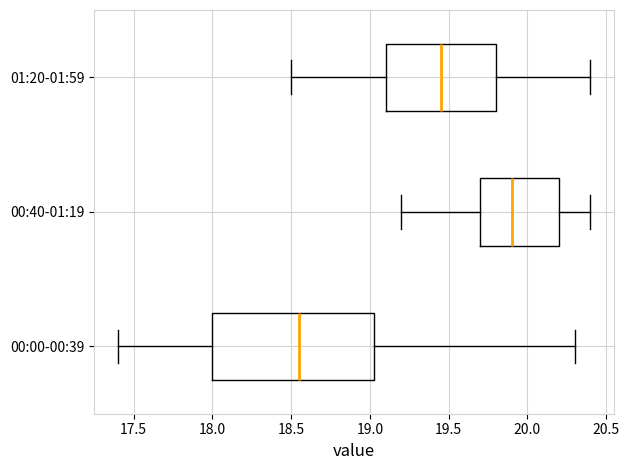

Reading bottom to top, read every box against the x-axis: the position of its median line, the range the box covers, and the ends of its whiskers. The values are not printed on the chart, so give them approximately, as read against the axis.

00:00-00:39: median 18.55, box 18.00 to 19.05, whiskers 17.40 to 20.30
00:40-01:19: median 19.90, box 19.70 to 20.20, whiskers 19.20 to 20.40
01:20-01:59: median 19.45, box 19.10 to 19.80, whiskers 18.50 to 20.40